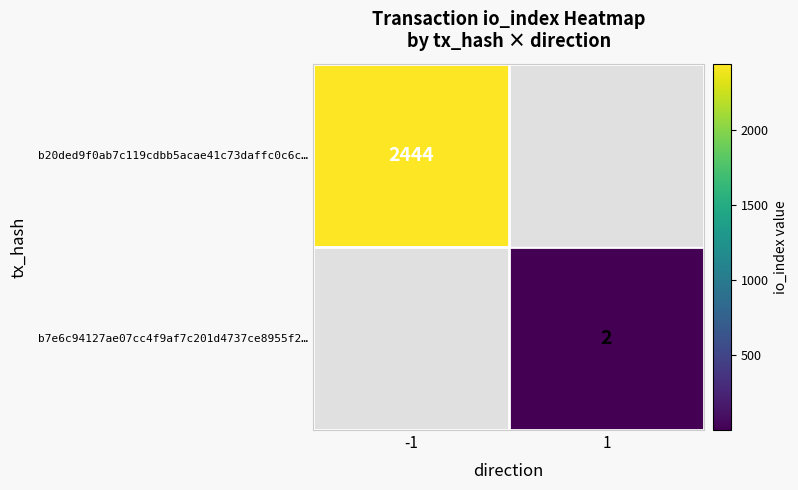

The value of b20ded9f0ab7c119cdbb5acae41c73daffc0c6c… at -1 is 2444. True or false?

True